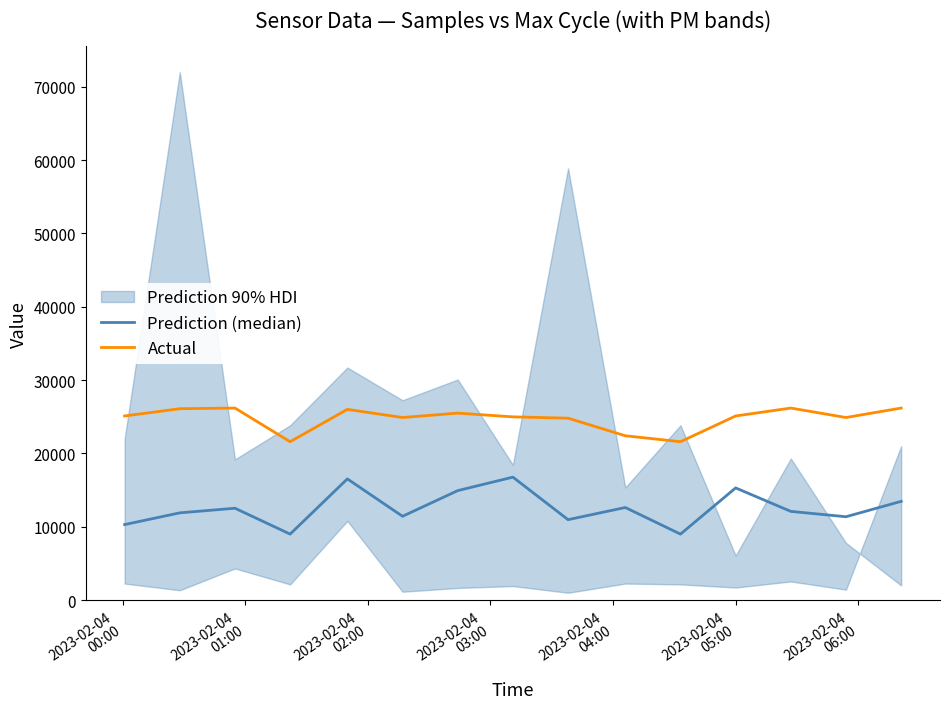

What is the highest value of the Actual series?

26190